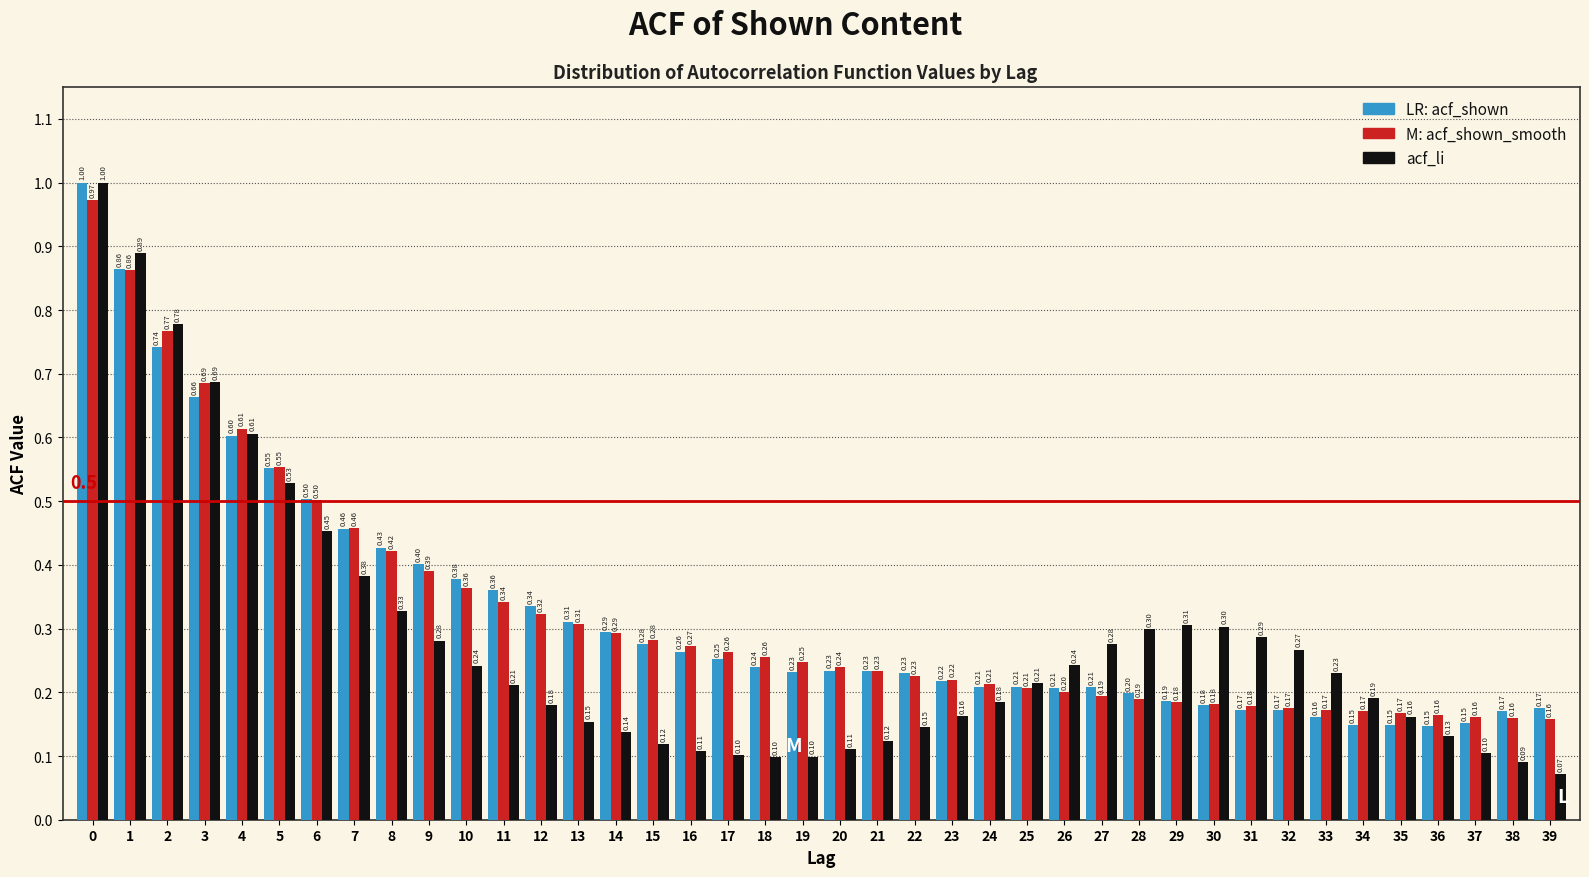

What is the total value across all series at 7?

1.3